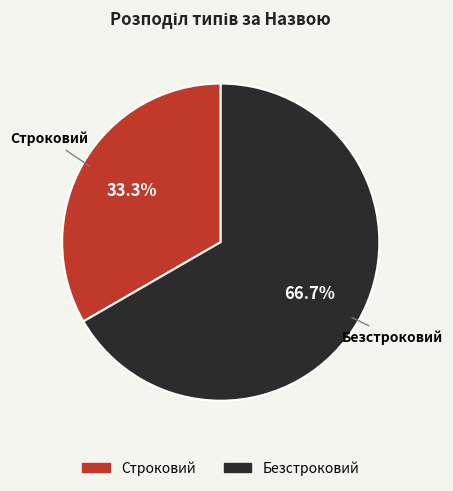

How many slices are in this pie chart?

2